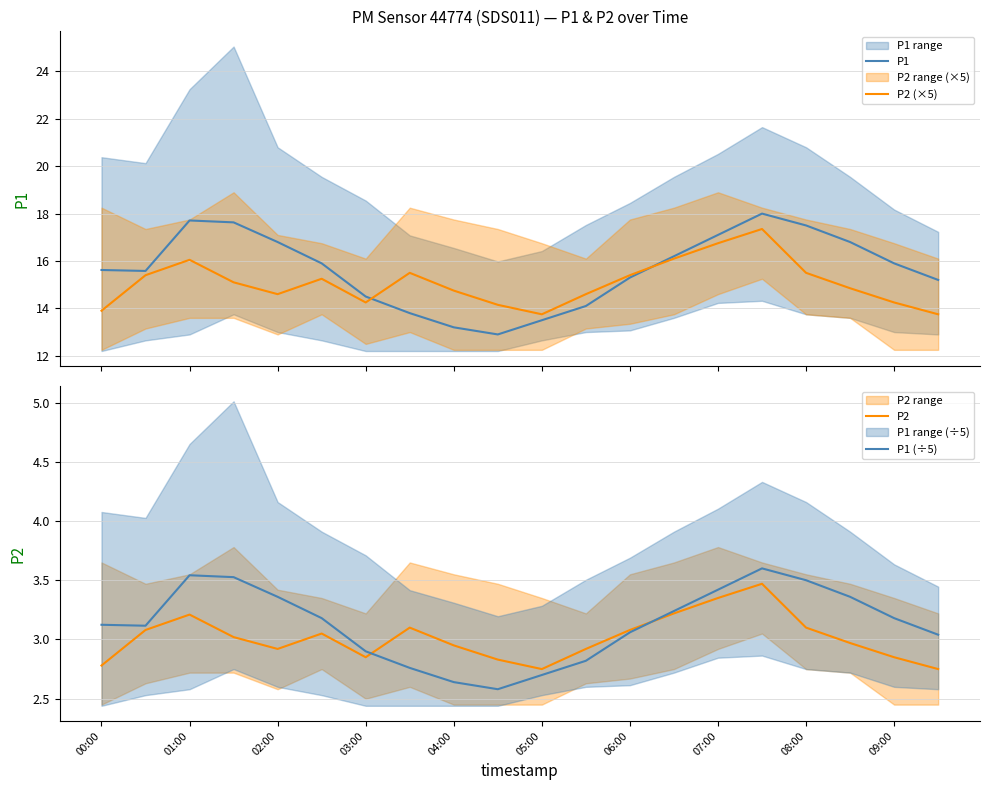

True or false: P1 (÷5) has a value of 3.6 at 15.

True